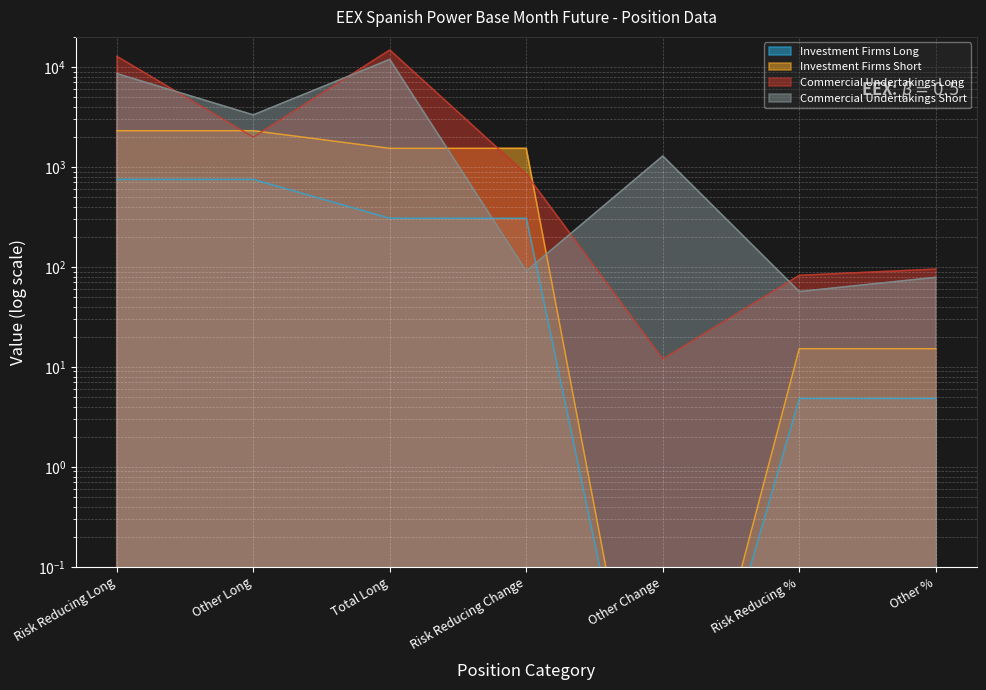

At which label is Commercial Undertakings Short closest to 5984?

Risk Reducing Long